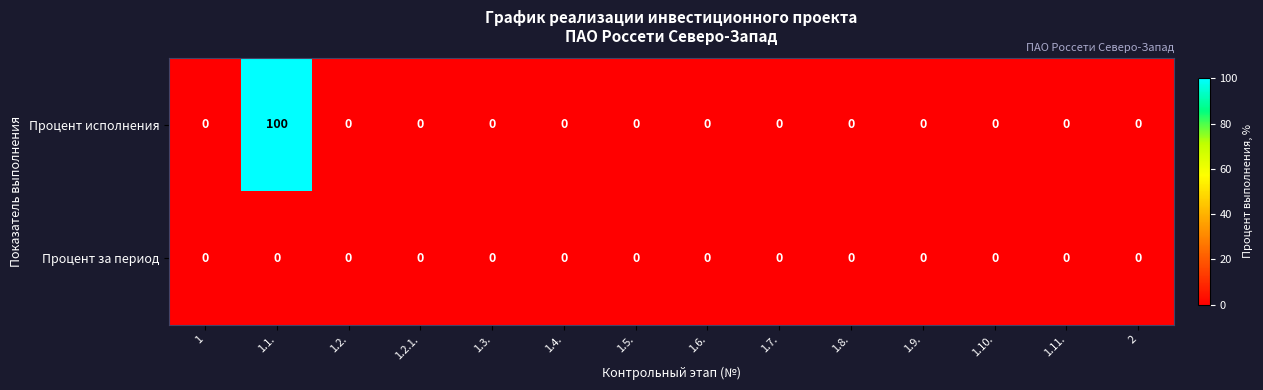

Rank the series by their maximum value, from highest to lowest.

Процент исполнения, Процент за период